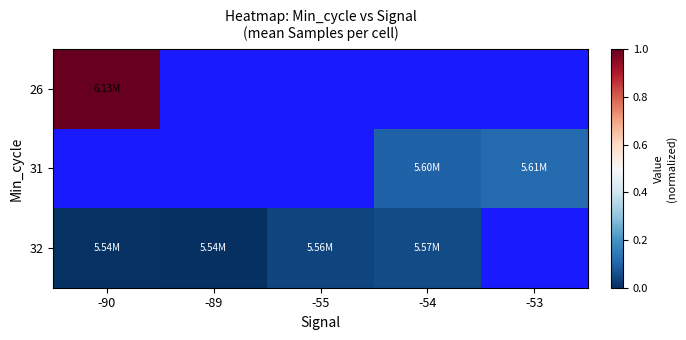

Is it true that 26 equals 1.0 at -90?

True